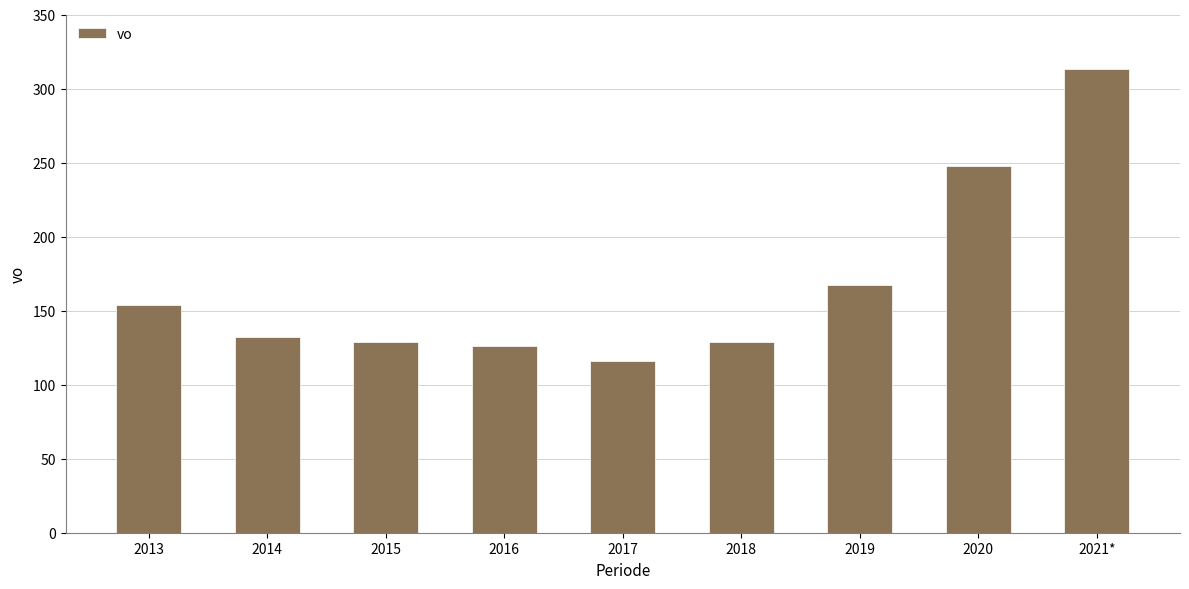

What value does the data have at 2020, to the nearest 50?

250